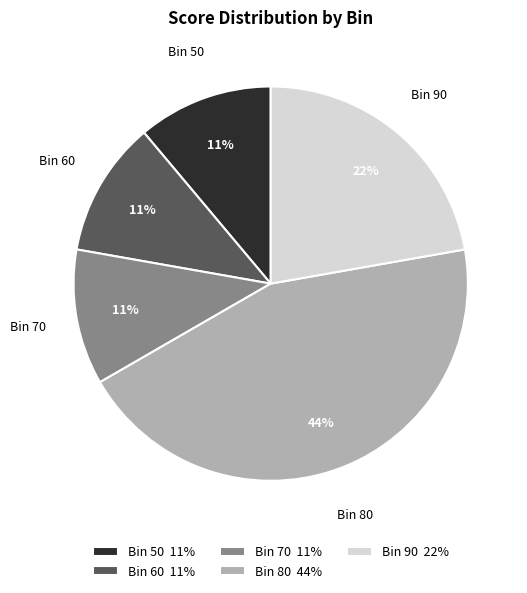

True or false: Bin 70 11% accounts for 11% of the total.

True